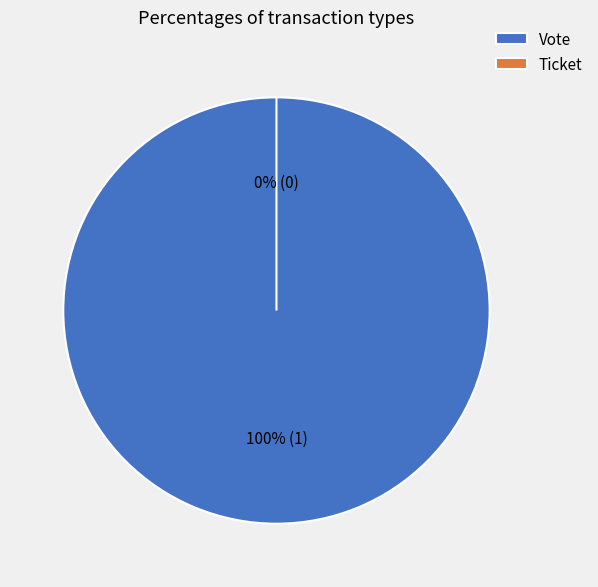

True or false: Ticket accounts for 0% of the total.

True